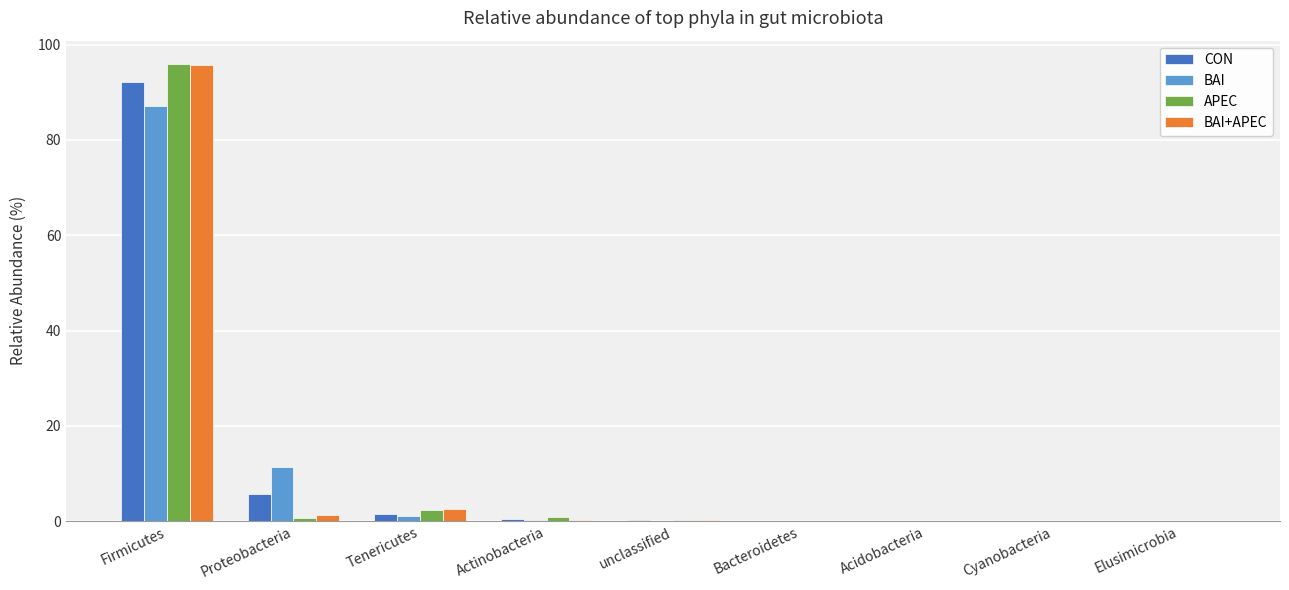

What is the maximum value shown in the chart?

96.0